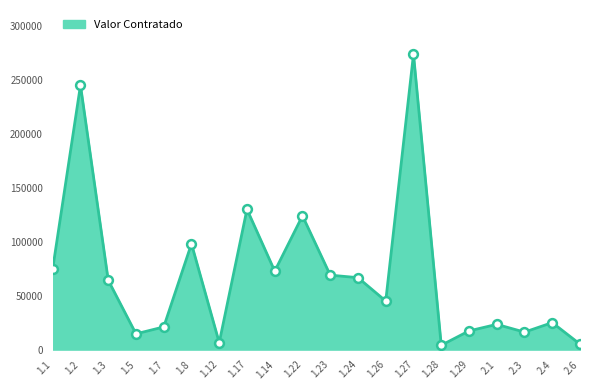

Between 1.2 and 1.12, which is larger?

1.2